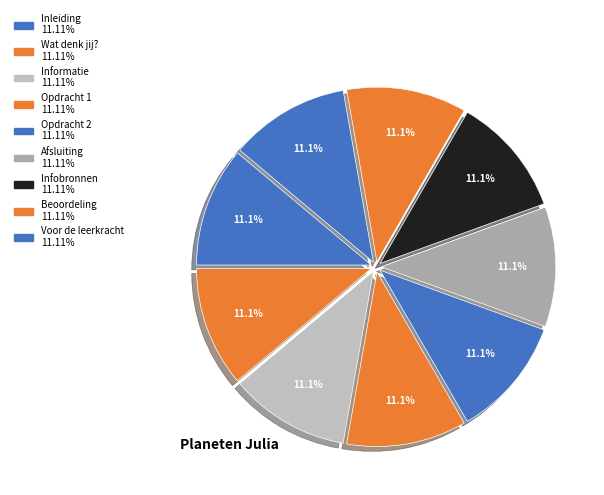

What is the smallest slice in the pie chart?

Inleiding